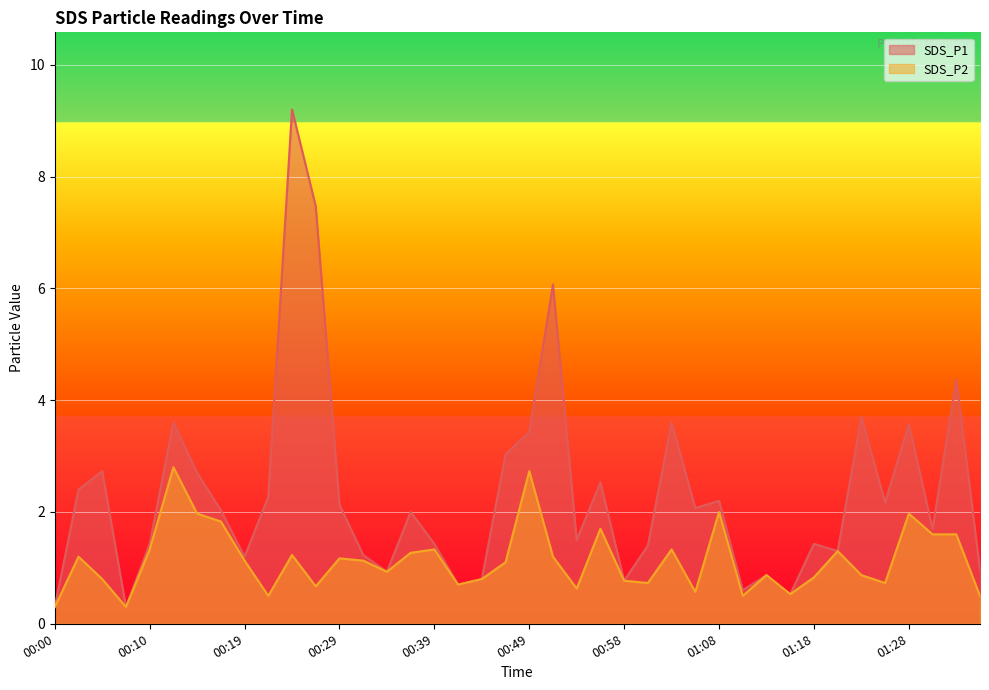

Reading left to right, what are all the values shown in this chart?

SDS_P1: 0.3	2.4	2.7	0.3	1.4	3.6	2.7	2.0	1.2	2.3	9.2	7.5	2.1	1.2	0.9	2.0	1.4	0.7	0.8	3.0	3.4	6.1	1.5	2.5	0.8	1.4	3.6	2.1	2.2	0.6	0.9	0.5	1.4	1.3	3.7	2.2	3.6	1.7	4.4	1.0
SDS_P2: 0.3	1.2	0.8	0.3	1.3	2.8	2.0	1.8	1.1	0.5	1.2	0.7	1.2	1.1	0.9	1.3	1.3	0.7	0.8	1.1	2.7	1.2	0.6	1.7	0.8	0.7	1.3	0.6	2.0	0.5	0.9	0.5	0.8	1.3	0.9	0.7	2.0	1.6	1.6	0.5